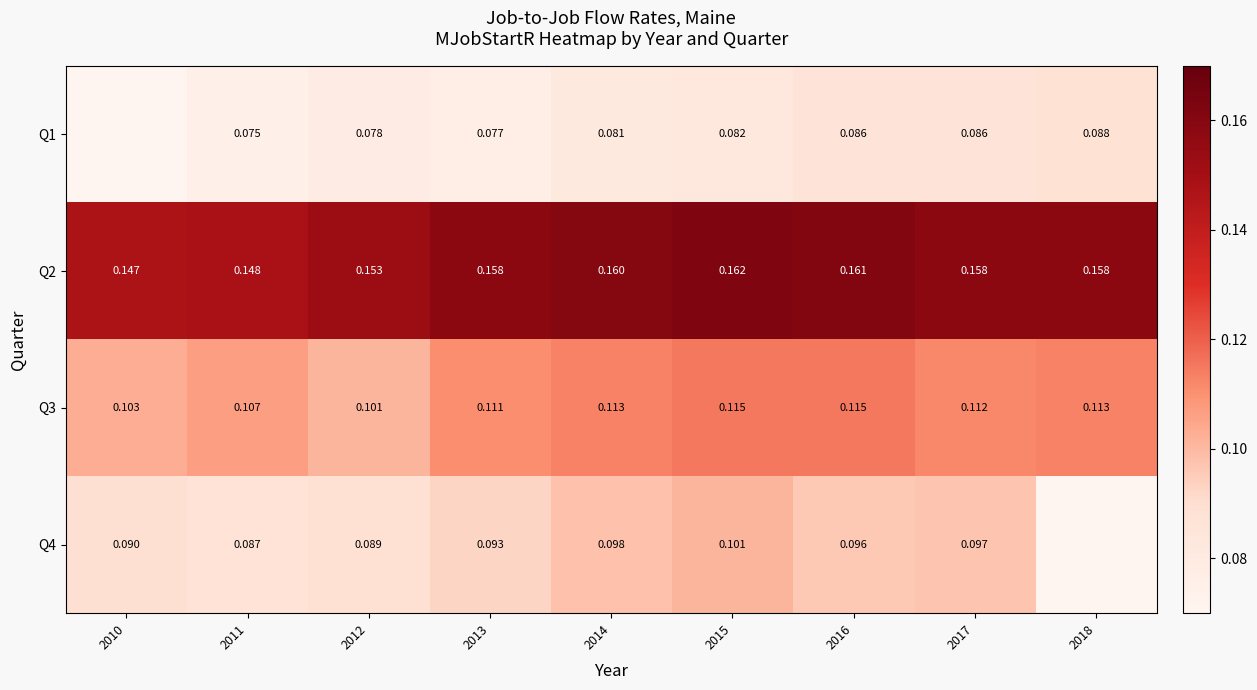

How many Q3 values are between 0 and 1?

9